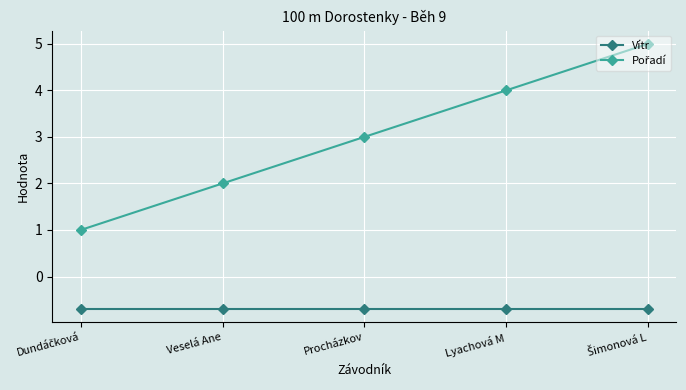

What is the difference between the highest and lowest values at Veselá Ane?

2.7